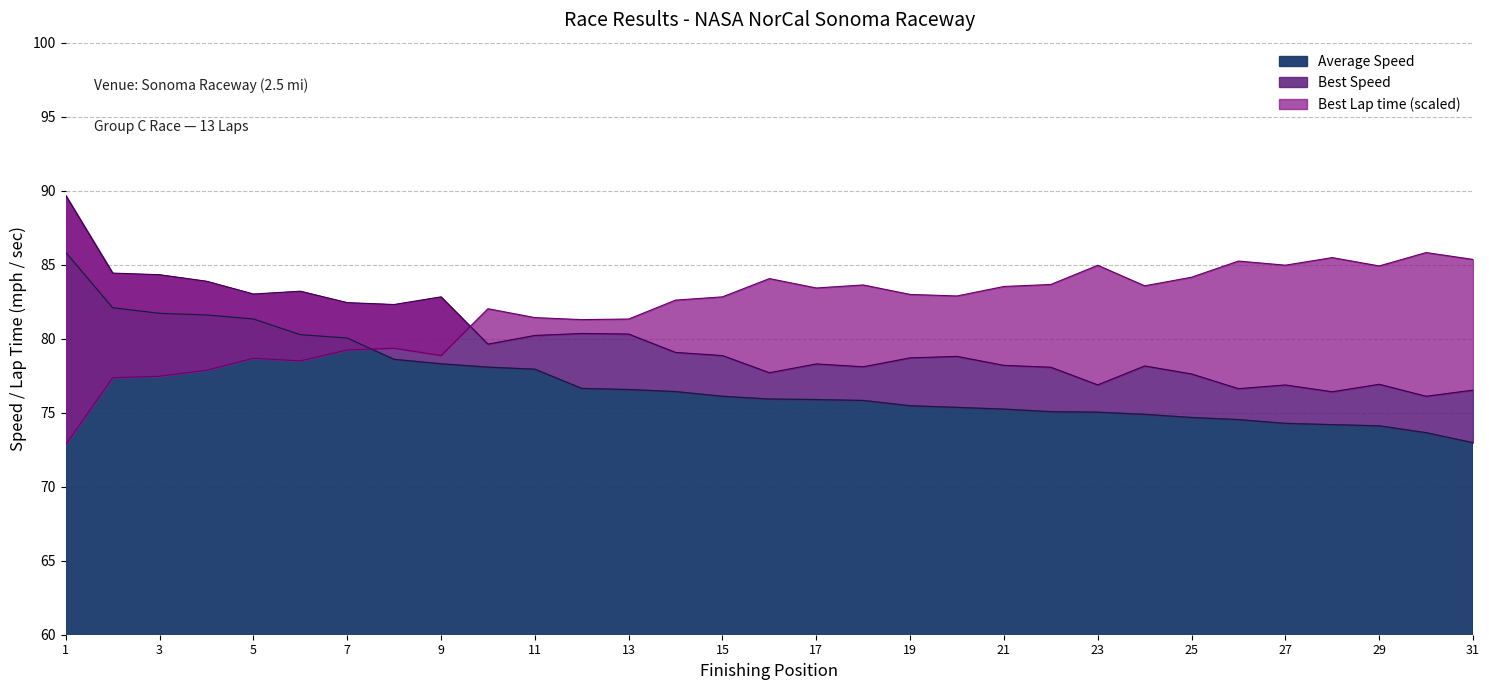

What is the total value across all series at 23?

236.9